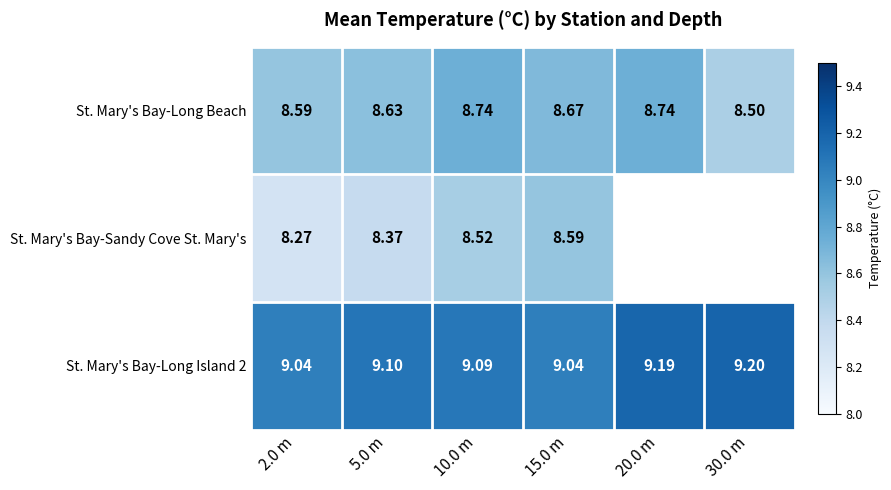

Which category has the lowest value in the St. Mary's Bay-Long Beach series?

30.0 m